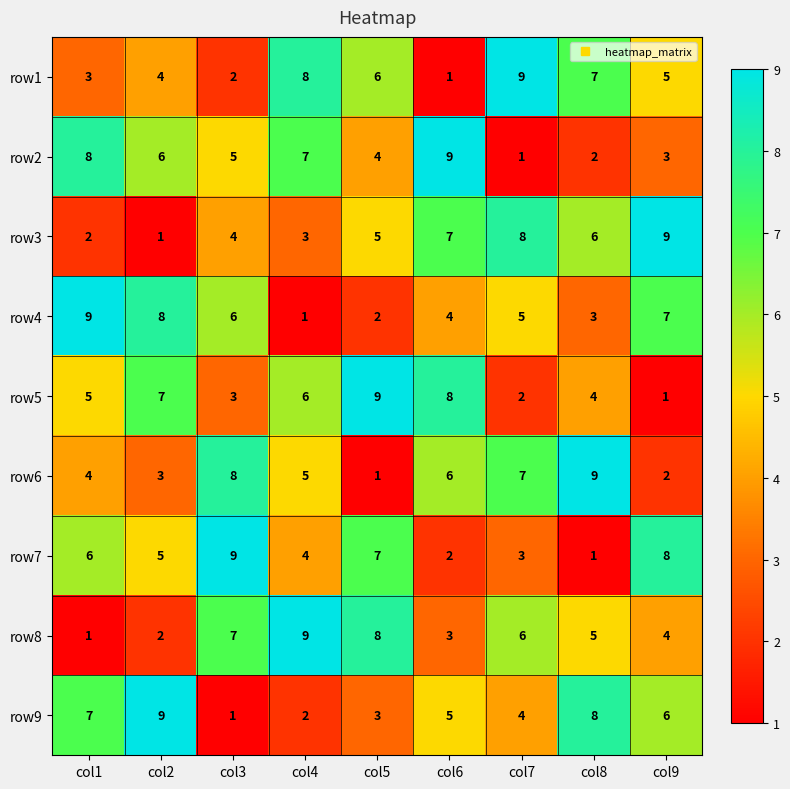

What is the spread (max minus min) of values at col9?

8